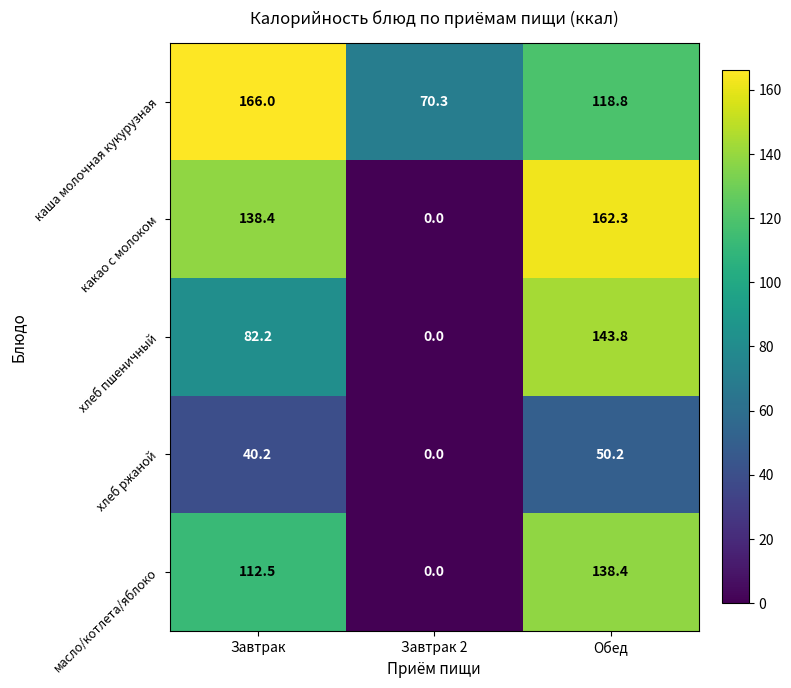

Which series has the widest spread of values?

какао с молоком